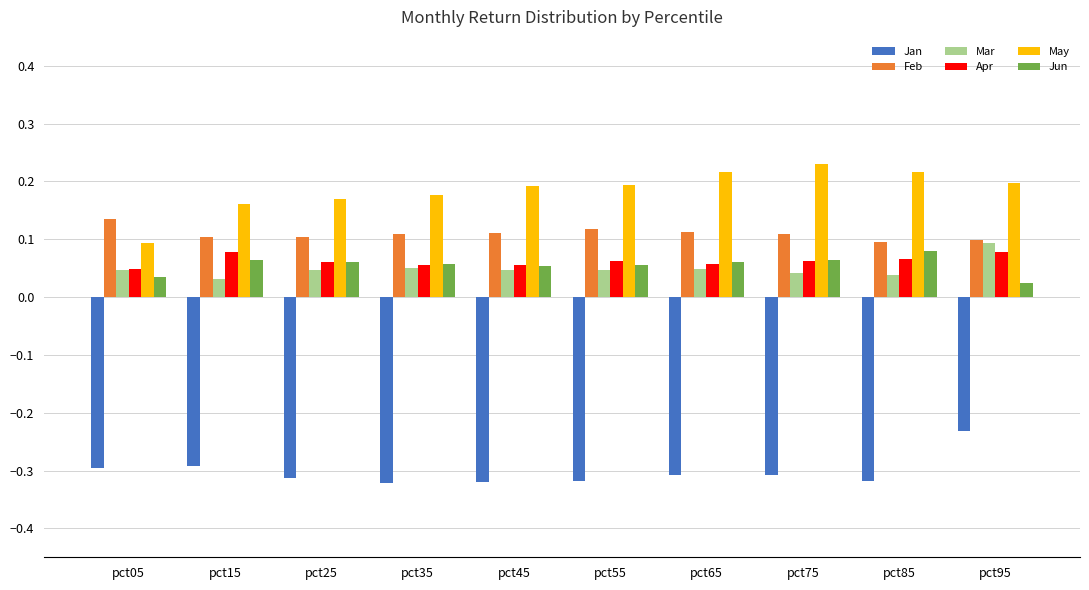

What is the sum of all Feb values?

1.1